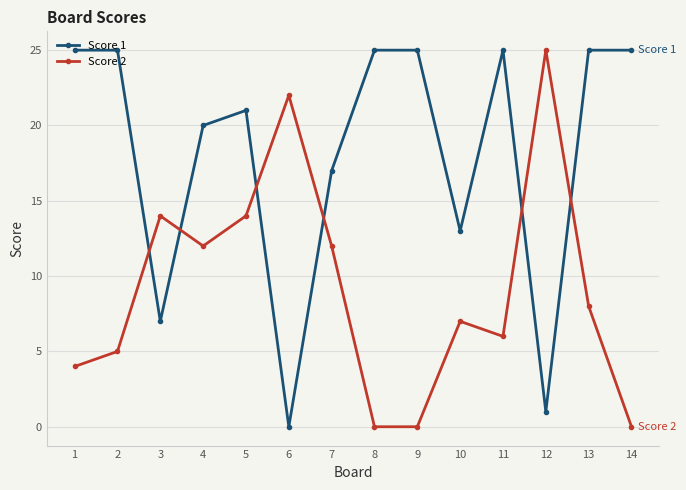

What is the sum of all Score 1 values?

254